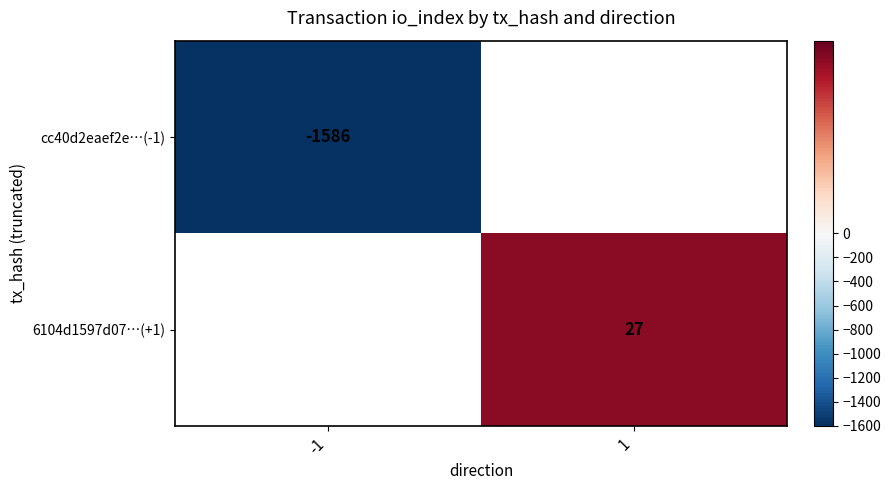

Is it true that 6104d1597d07…(+1) equals 44 at 1?

False